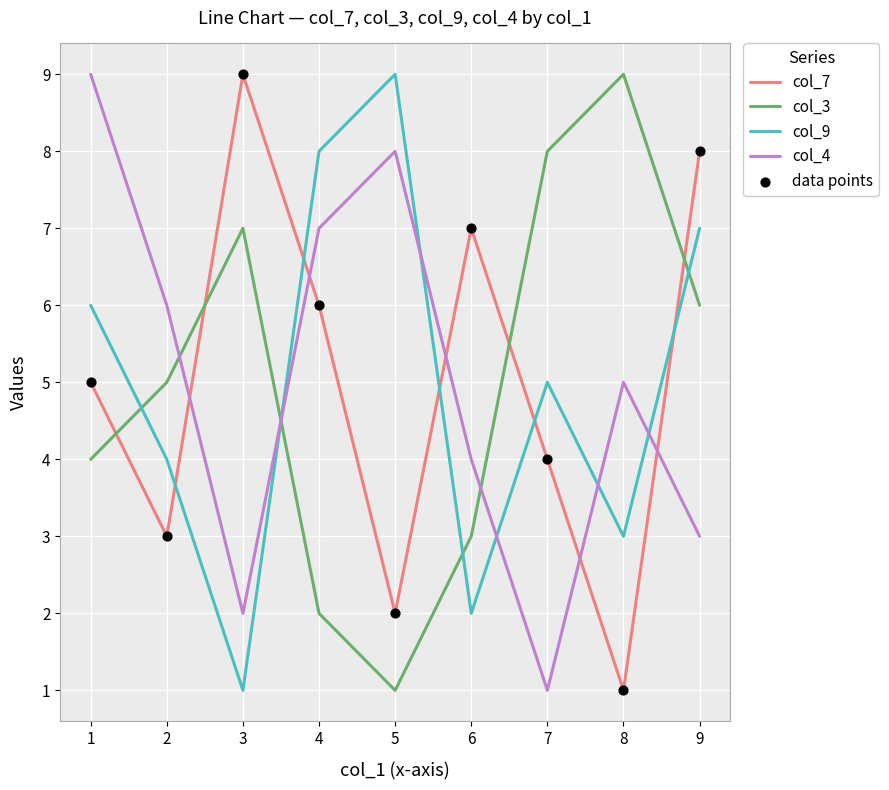

Is the value of col_4 at 9 greater than the value of col_3 at 3?

No